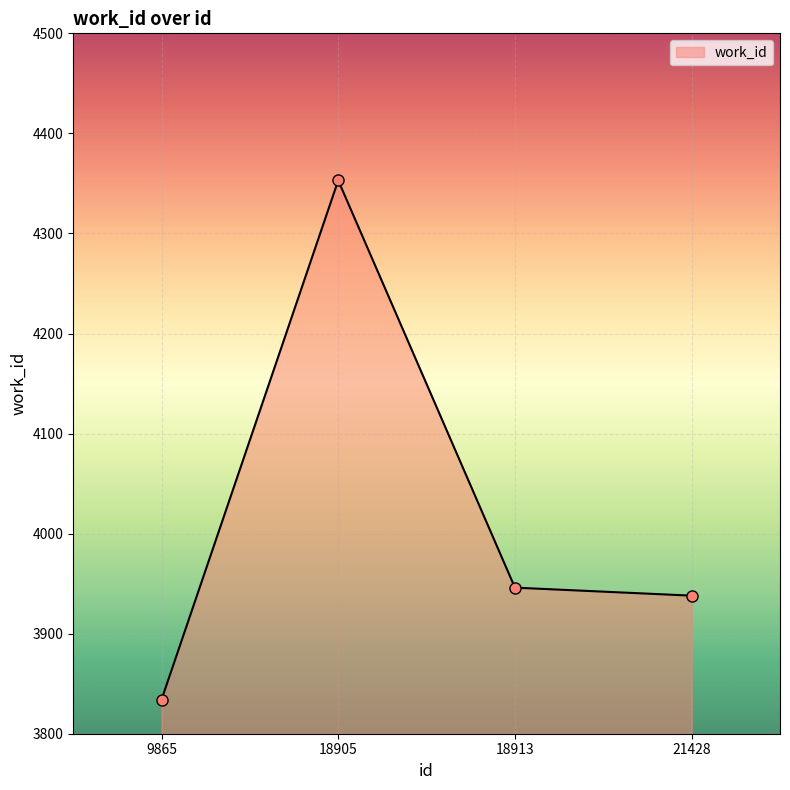

What is the average value?

4018